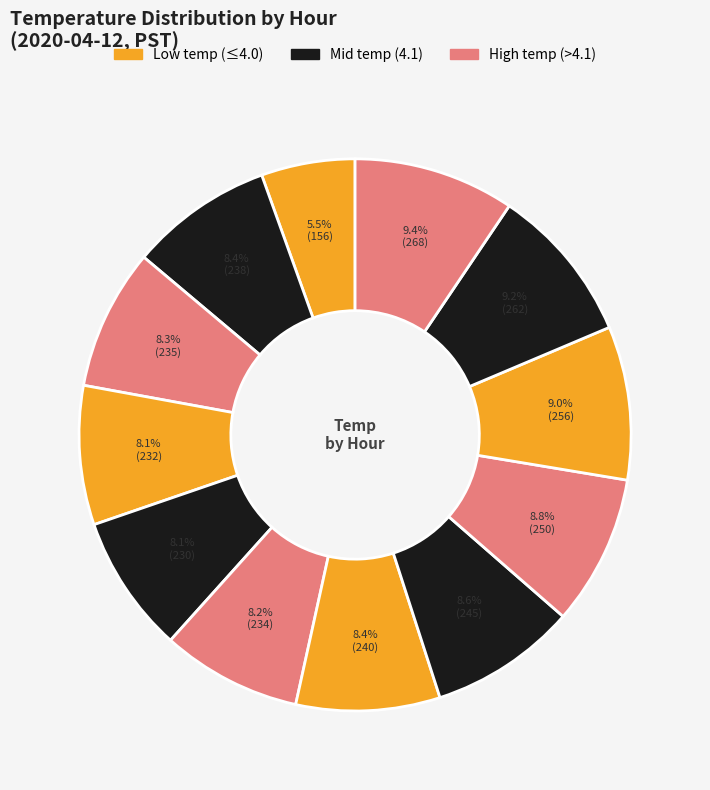

To the nearest percent, what is the average slice percentage?

8%